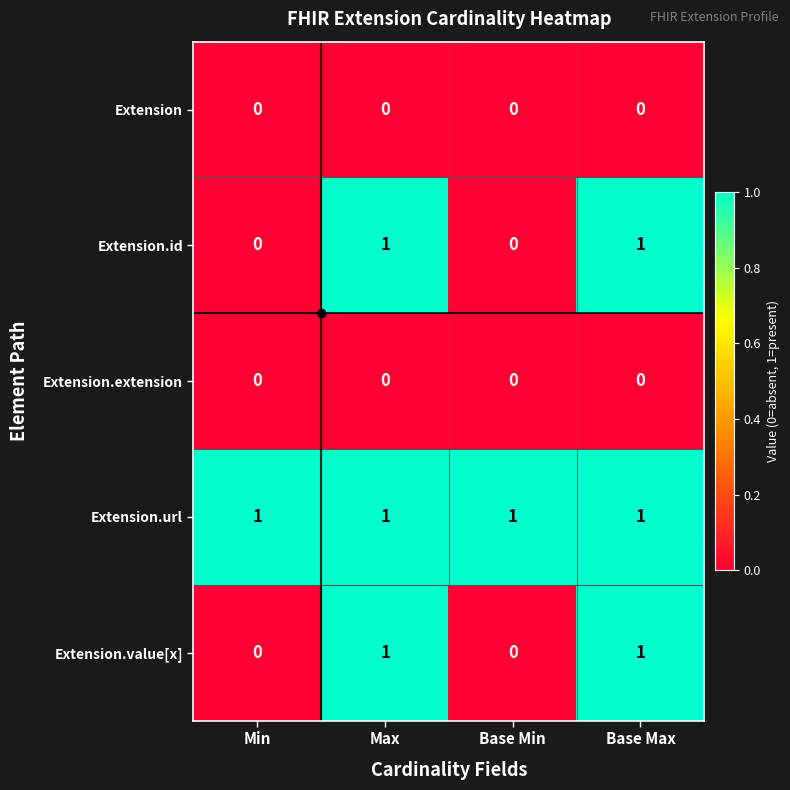

Is it true that Extension equals 0 at Max?

True